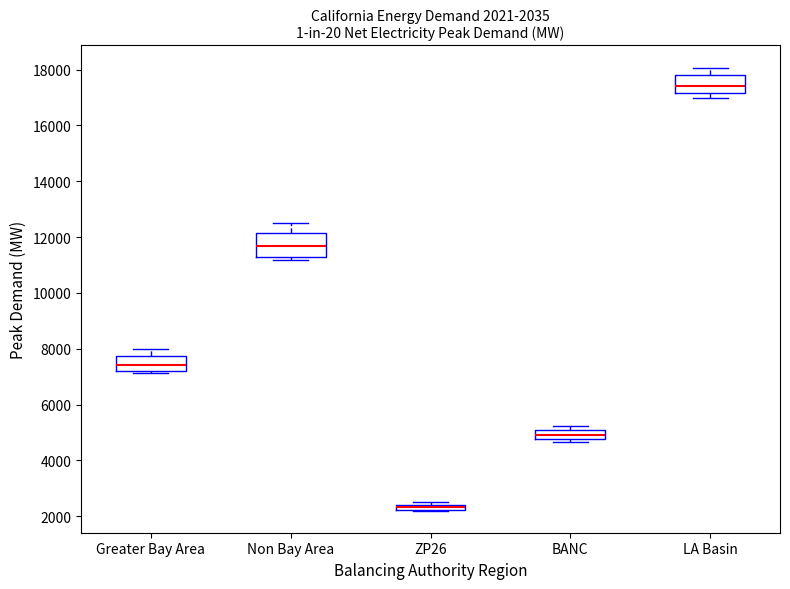

Comparing the boxes themselves (not the whiskers), which one is the tallest?

Non Bay Area